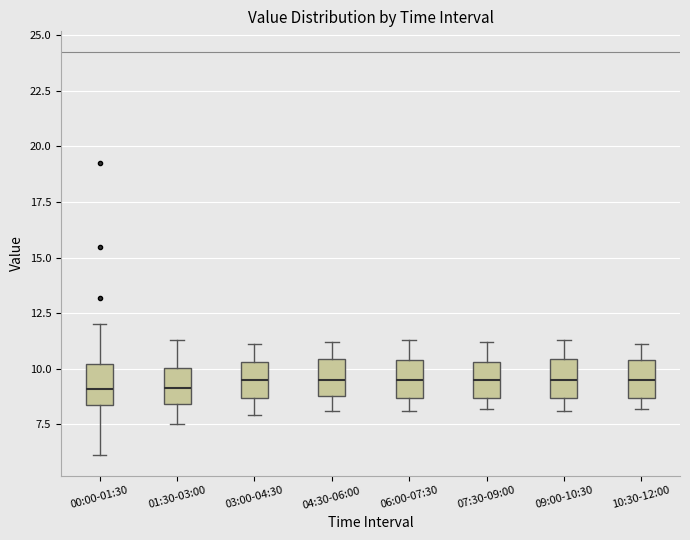

Reading left to right, read every box against the y-axis: the position of its median line, the range the box covers, and the ends of its whiskers. The values are not printed on the chart, so give them approximately, as read against the axis.

00:00-01:30: median 9.0, box 8.5 to 10.0, whiskers 6.0 to 12.0
01:30-03:00: median 9.0, box 8.5 to 10.0, whiskers 7.5 to 11.5
03:00-04:30: median 9.5, box 8.5 to 10.5, whiskers 8.0 to 11.0
04:30-06:00: median 9.5, box 9.0 to 10.5, whiskers 8.0 to 11.0
06:00-07:30: median 9.5, box 8.5 to 10.5, whiskers 8.0 to 11.5
07:30-09:00: median 9.5, box 8.5 to 10.5, whiskers 8.0 to 11.0
09:00-10:30: median 9.5, box 8.5 to 10.5, whiskers 8.0 to 11.5
10:30-12:00: median 9.5, box 8.5 to 10.5, whiskers 8.0 to 11.0